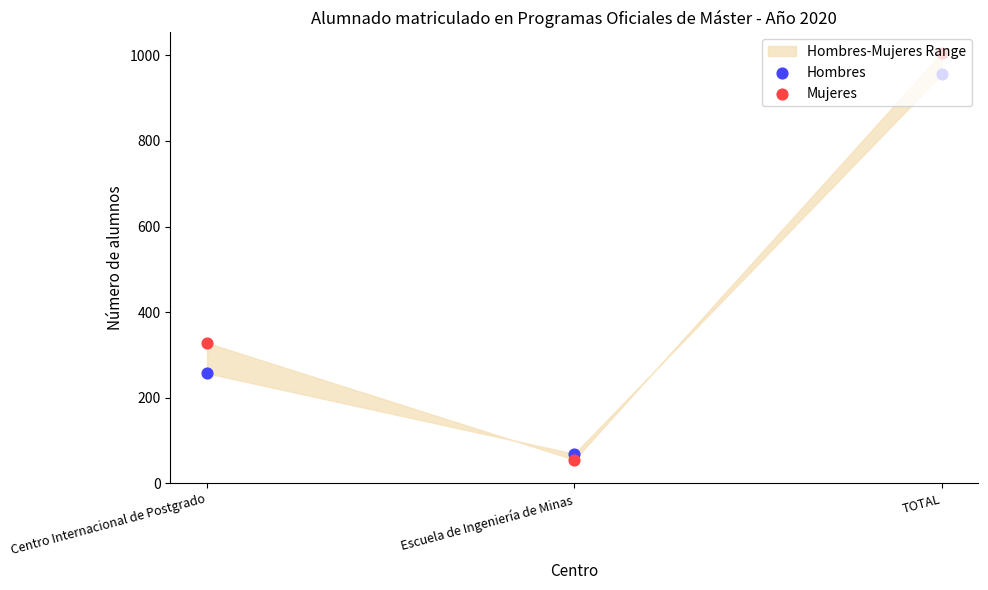

What are all the series names shown in the legend?

Hombres, Mujeres